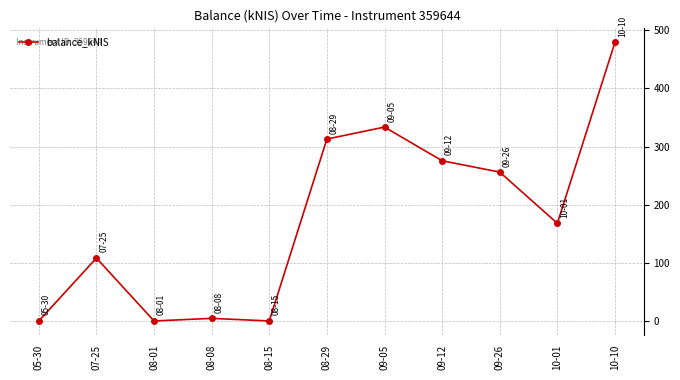

The chart shows a value of 41.0 at 07-25. True or false?

False